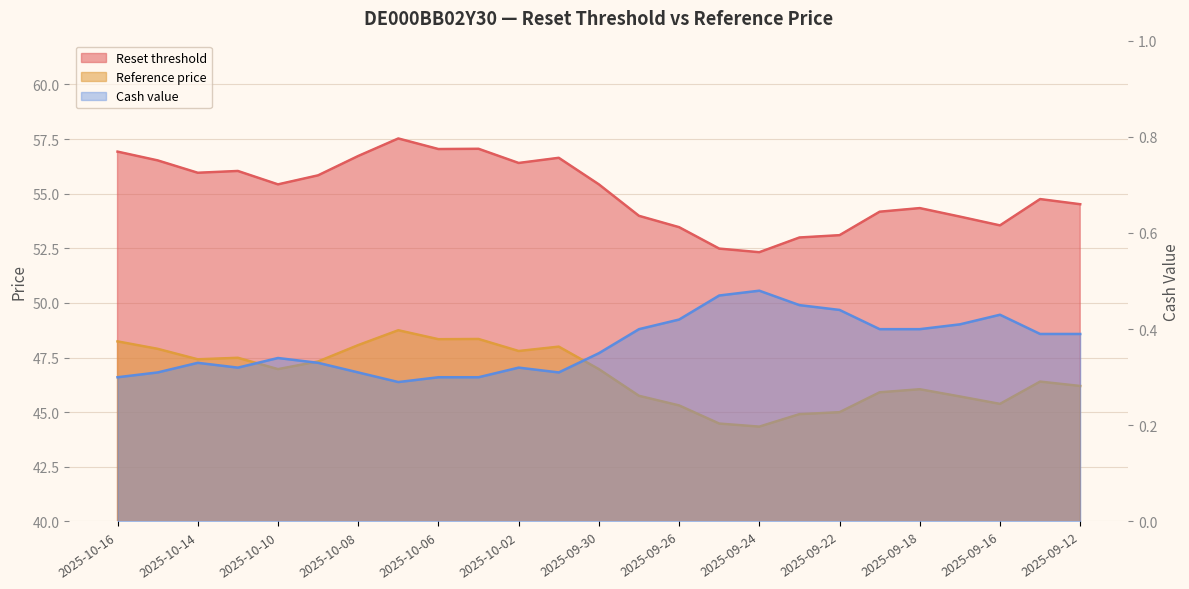

What is the value of the Reference price point at the 18th from the left?

44.9